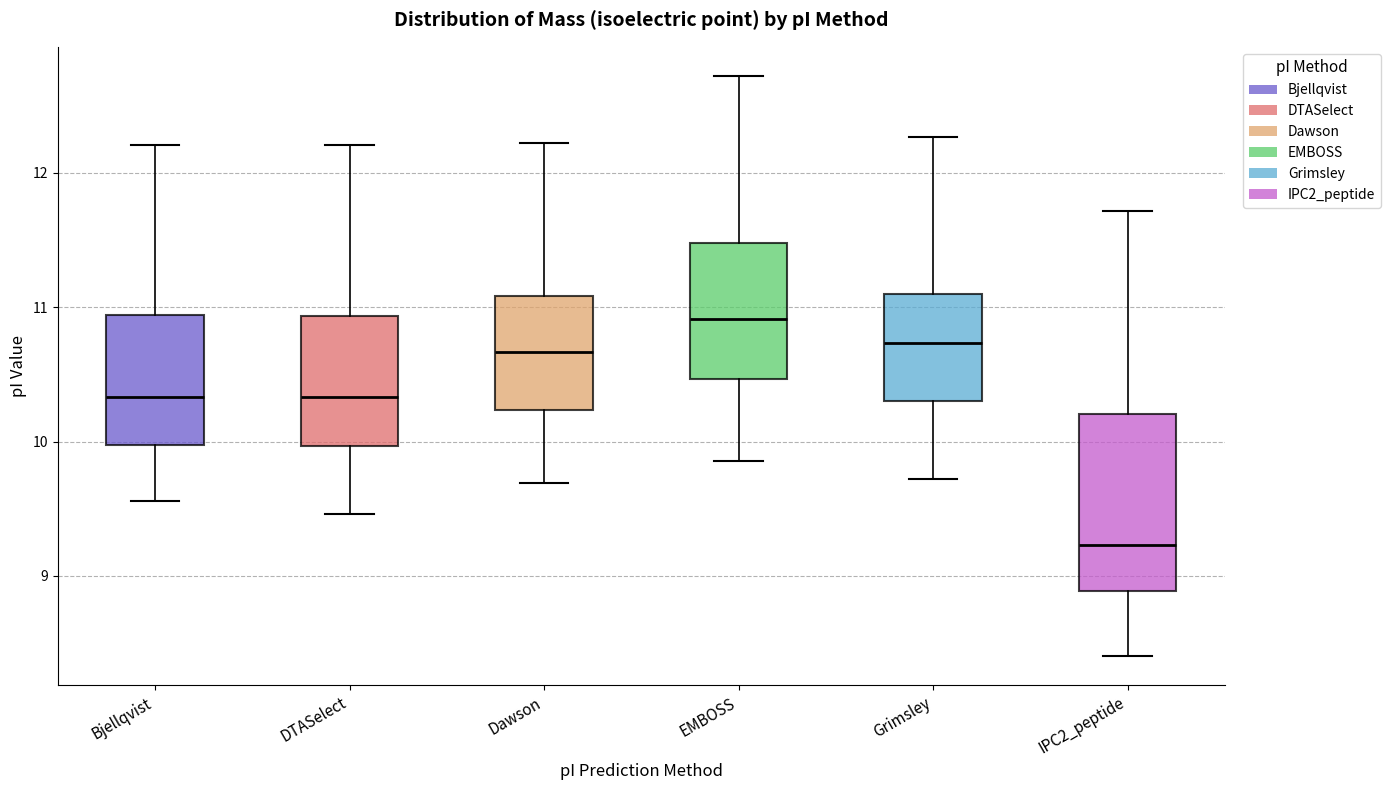

Comparing the boxes themselves (not the whiskers), which one is the tallest?

IPC2_peptide